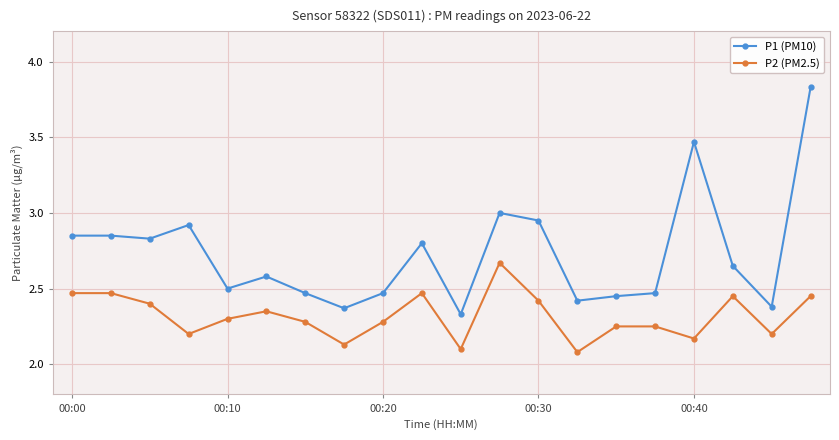

Rank the series by their maximum value, from lowest to highest.

P2 (PM2.5), P1 (PM10)